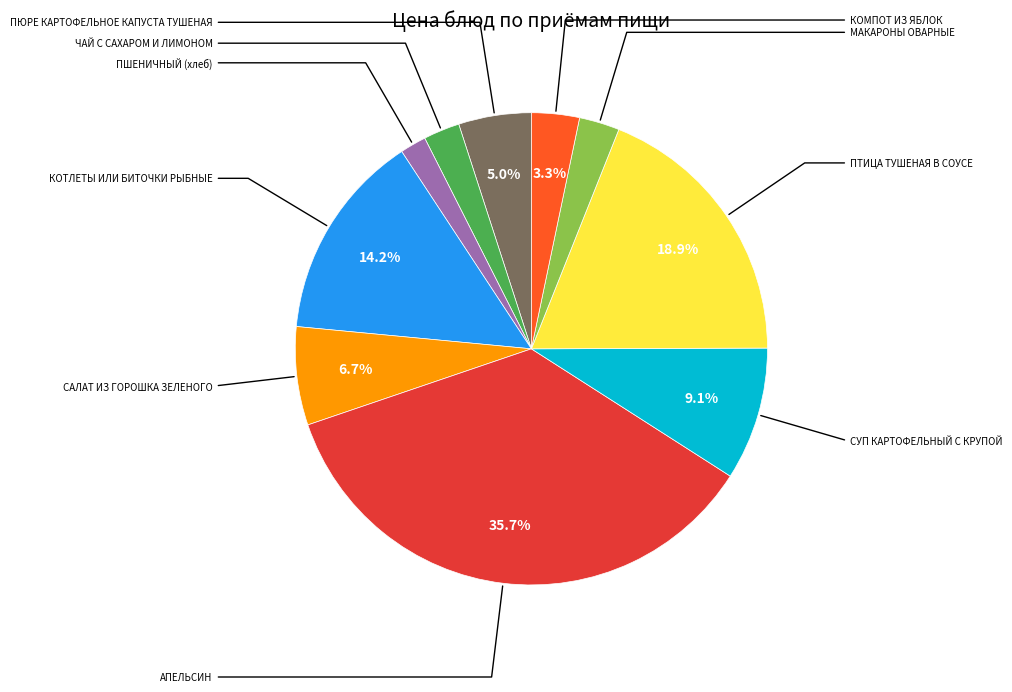

Is there any slice that represents more than half of the pie?

No